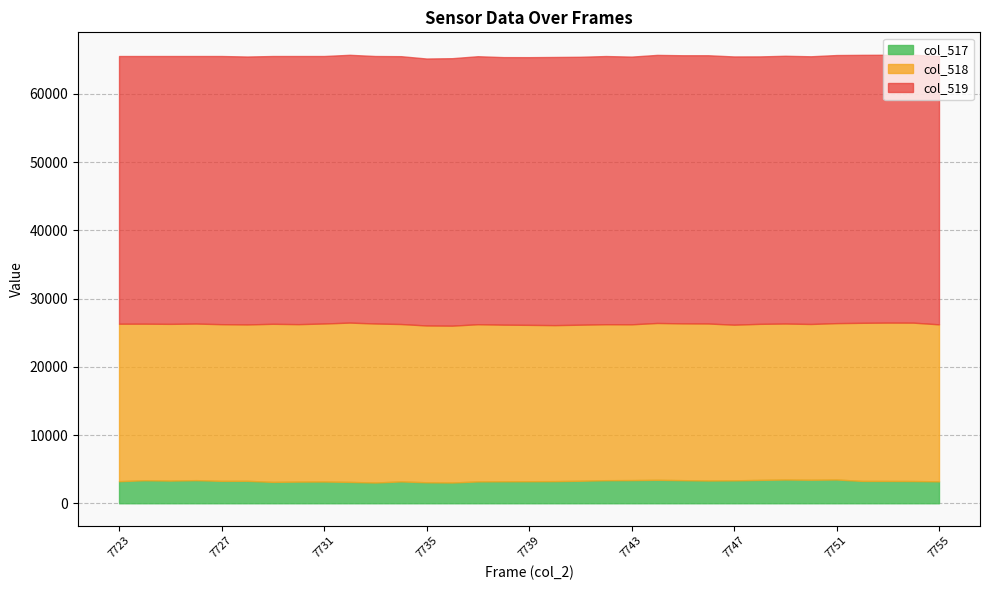

What are all the series names shown in the legend?

col_517, col_518, col_519